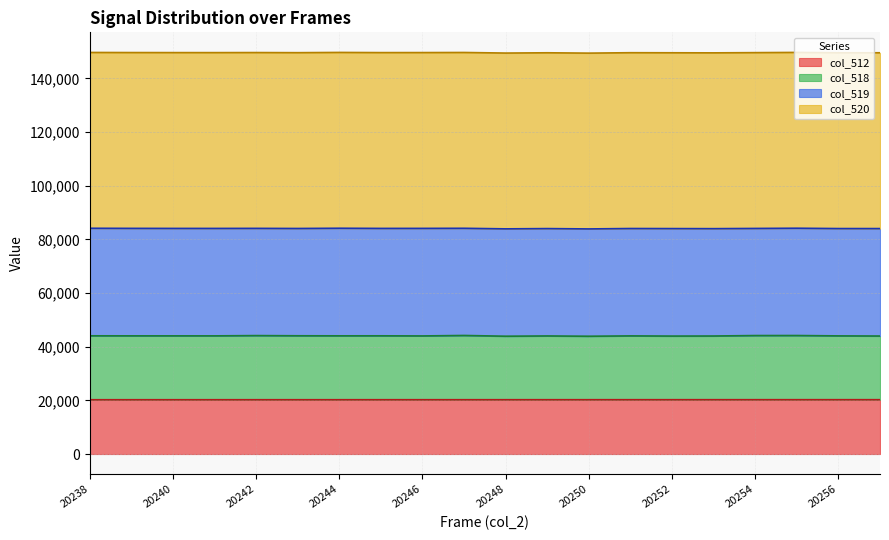

True or false: col_518 and col_512 intersect in this chart.

False